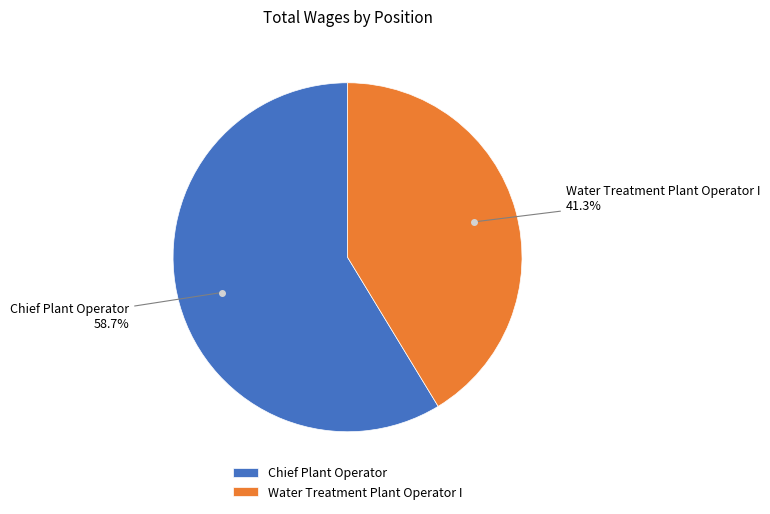

Does Chief Plant Operator account for over 50% of the chart?

Yes